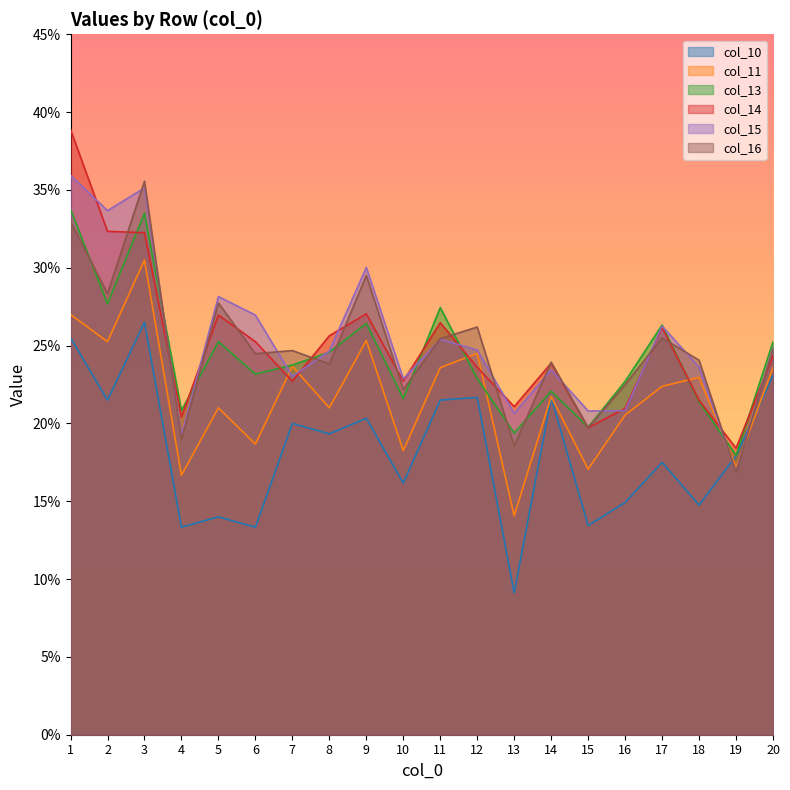

Which series has the largest range (max minus min)?

col_14